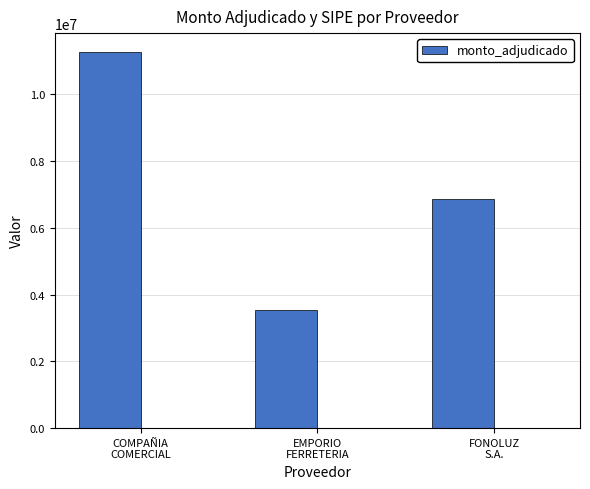

Reading right to left, list all the values displayed in this chart.

FONOLUZ
S.A.=6860889	EMPORIO
FERRETERIA=3532130	COMPAÑIA
COMERCIAL=11268242